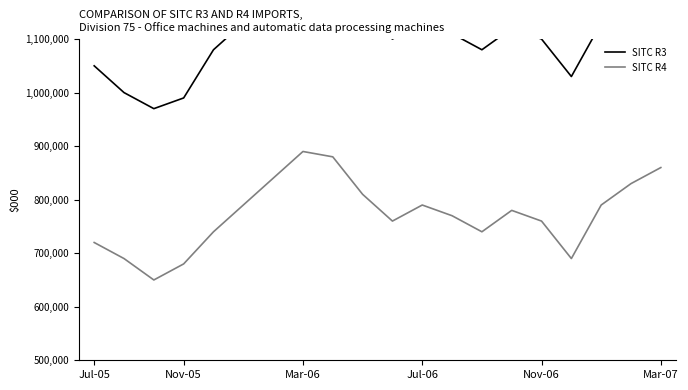

The value of SITC R4 at Mar-07 is 279367. True or false?

False